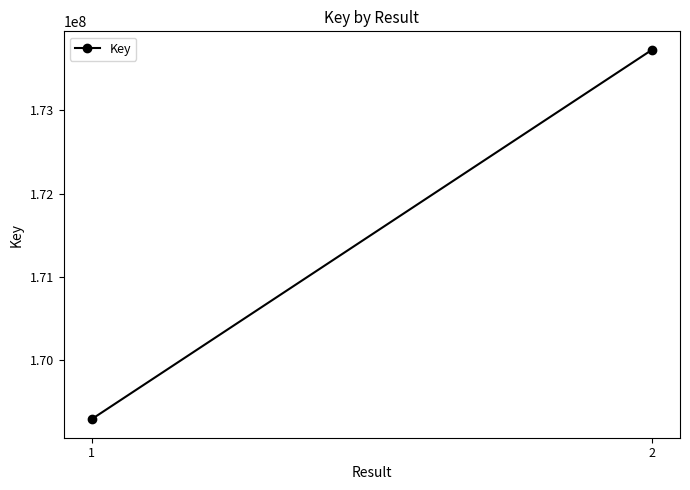

Reading left to right, extract all data points from this chart.

1=169294867	2=173724158